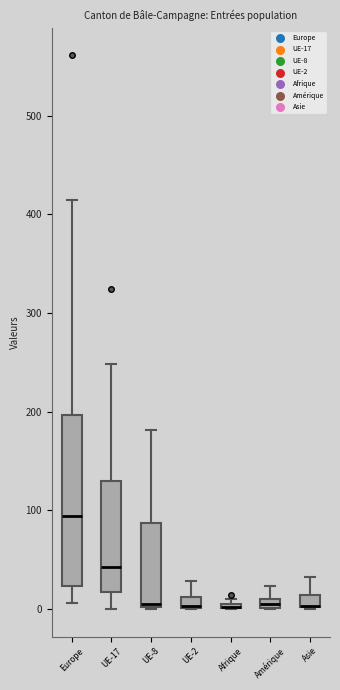

Which box is the tallest, from its lower edge to its upper edge?

Europe